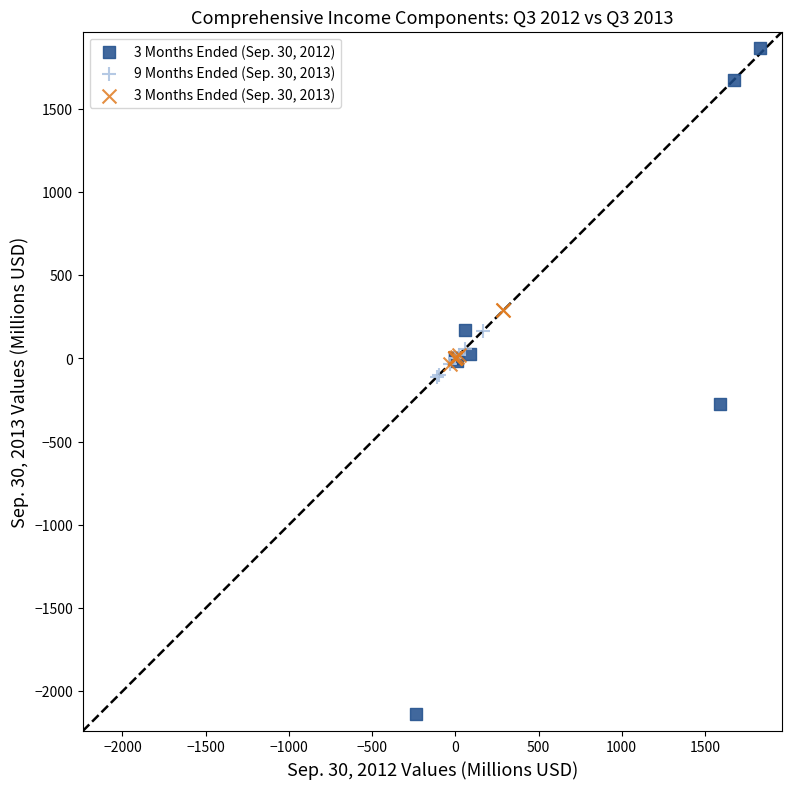

Which series reaches the minimum Y coordinate?

3 Months Ended (Sep. 30, 2012)